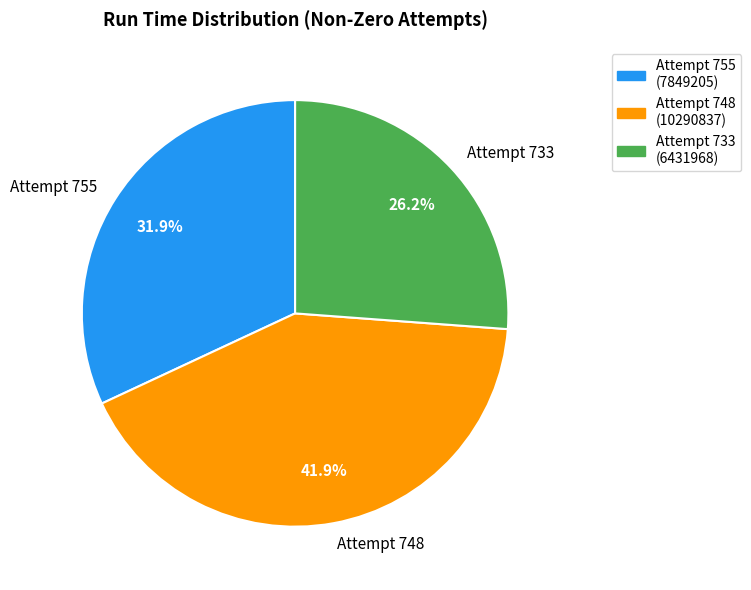

What is the largest slice in the pie chart?

Attempt 748